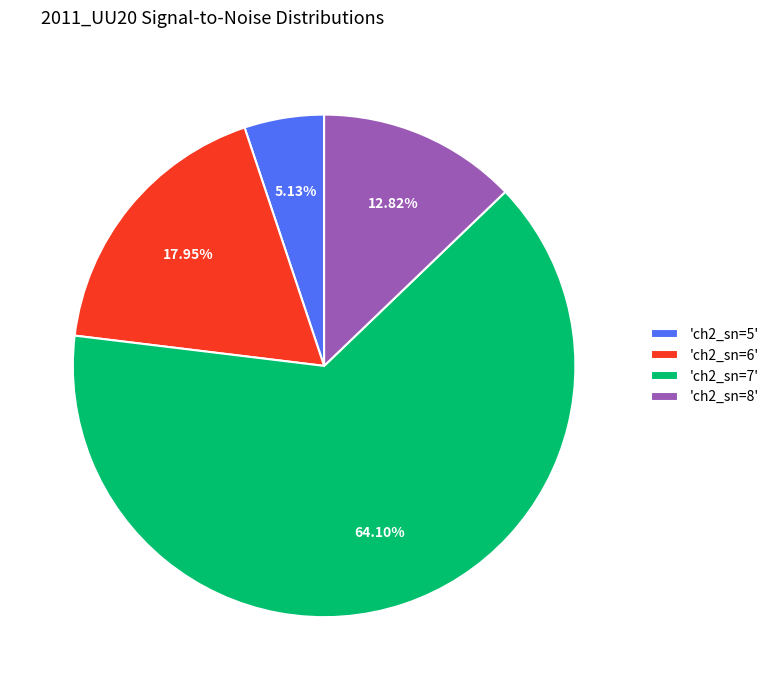

How many slices are in this pie chart?

4